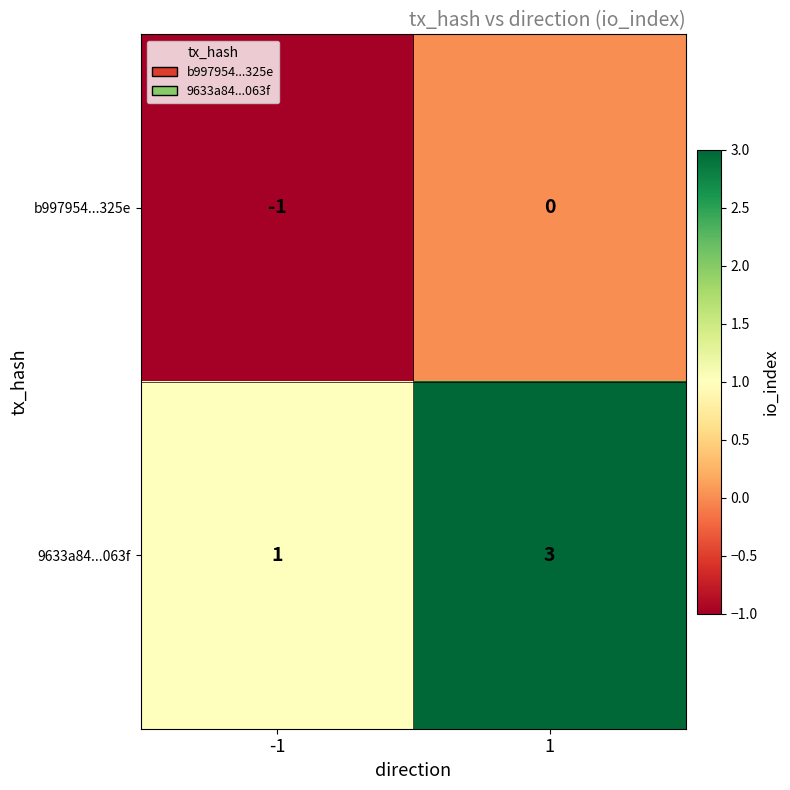

True or false: b997954...325e has a value of -1 at -1.

True